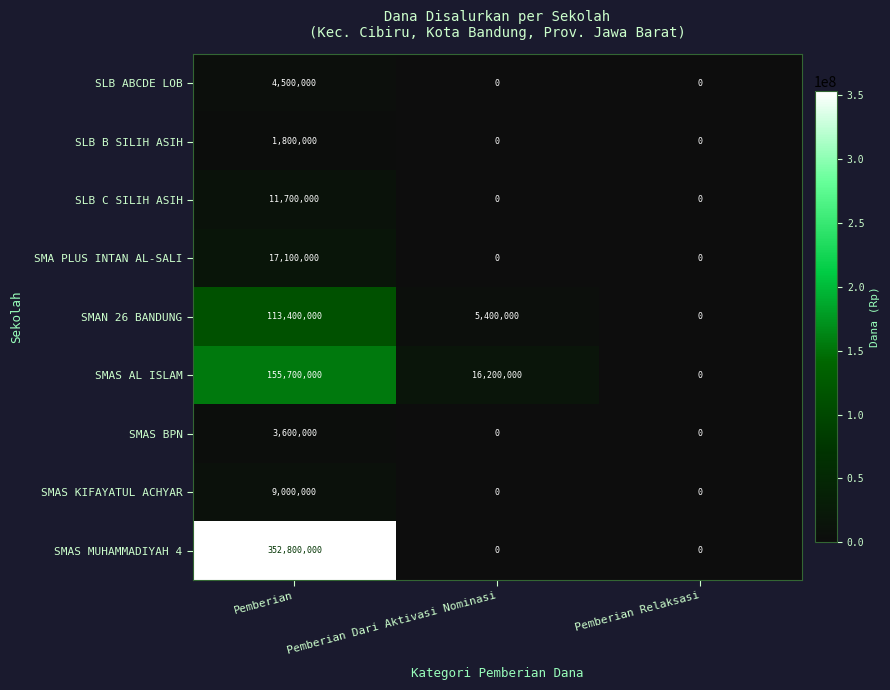

Is it true that SMAS MUHAMMADIYAH 4 equals -162844267 at Pemberian Dari Aktivasi Nominasi?

False